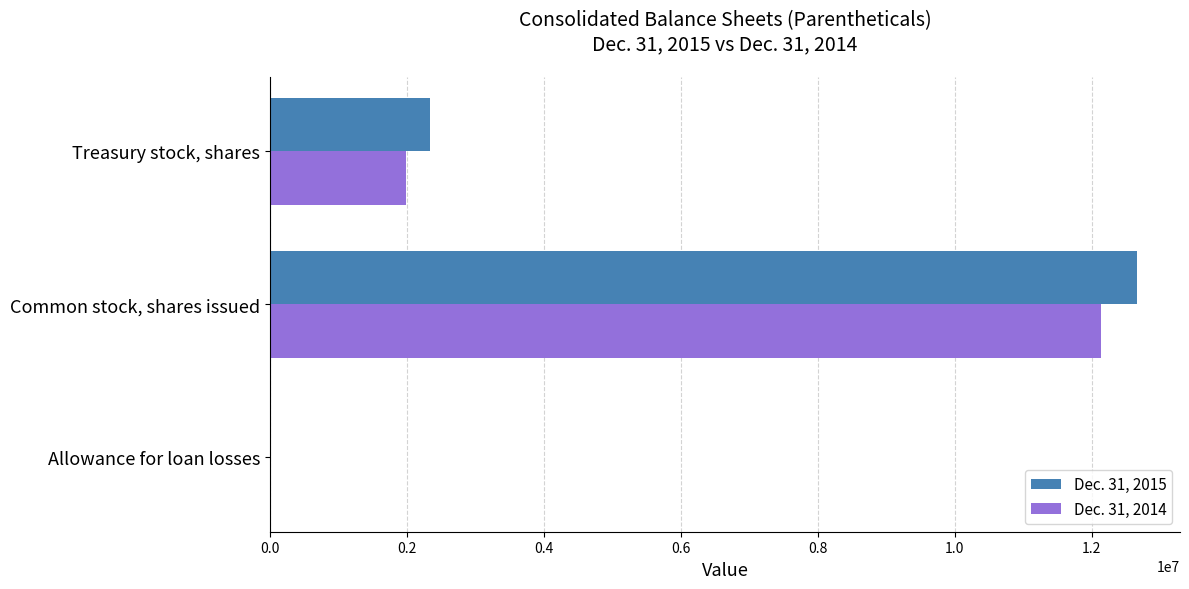

How many data points does each series have?

3